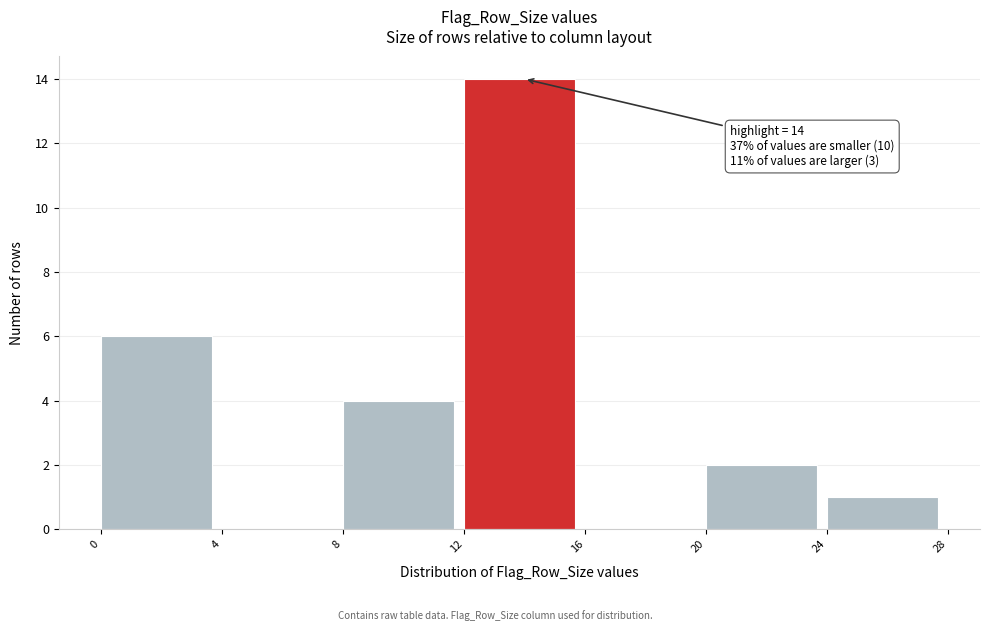

Over which range of the x-axis is the bar tallest?

12 to 16